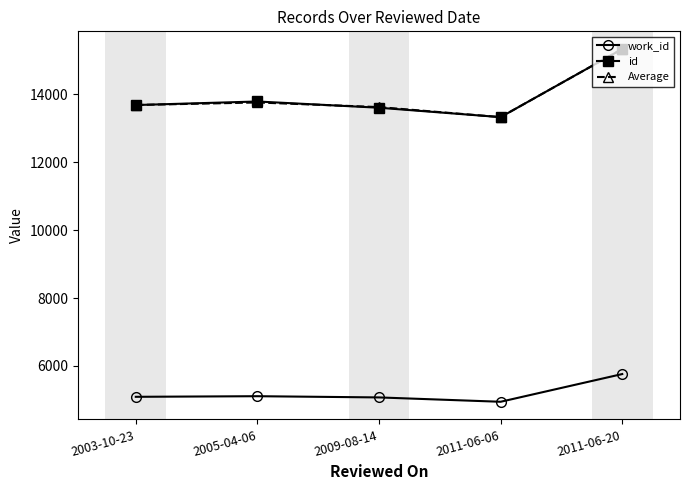

True or false: id and work_id cross at least once.

False